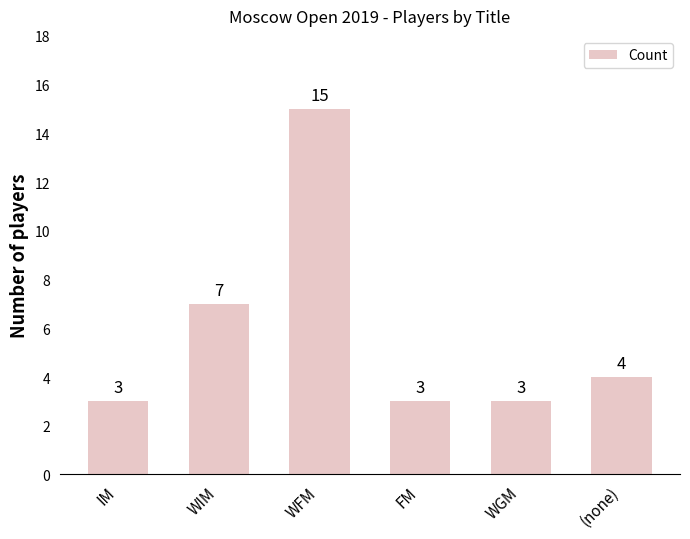

What is the label of the 4th bar from the left?

FM